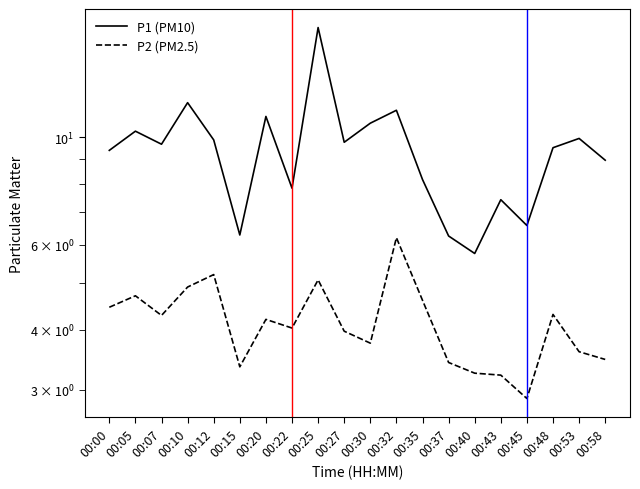

The P2 (PM2.5) series shows 5.7 at 00:40. True or false?

False